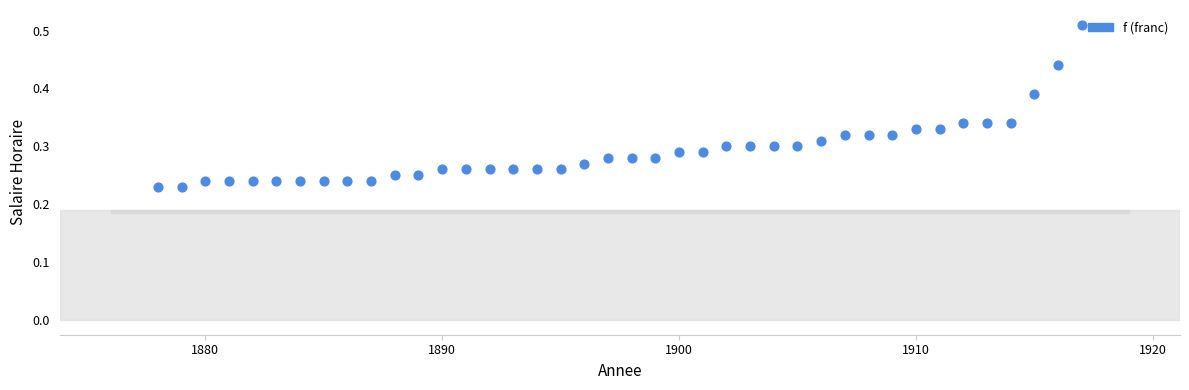

What is the range of X values (max minus min)?

39.0